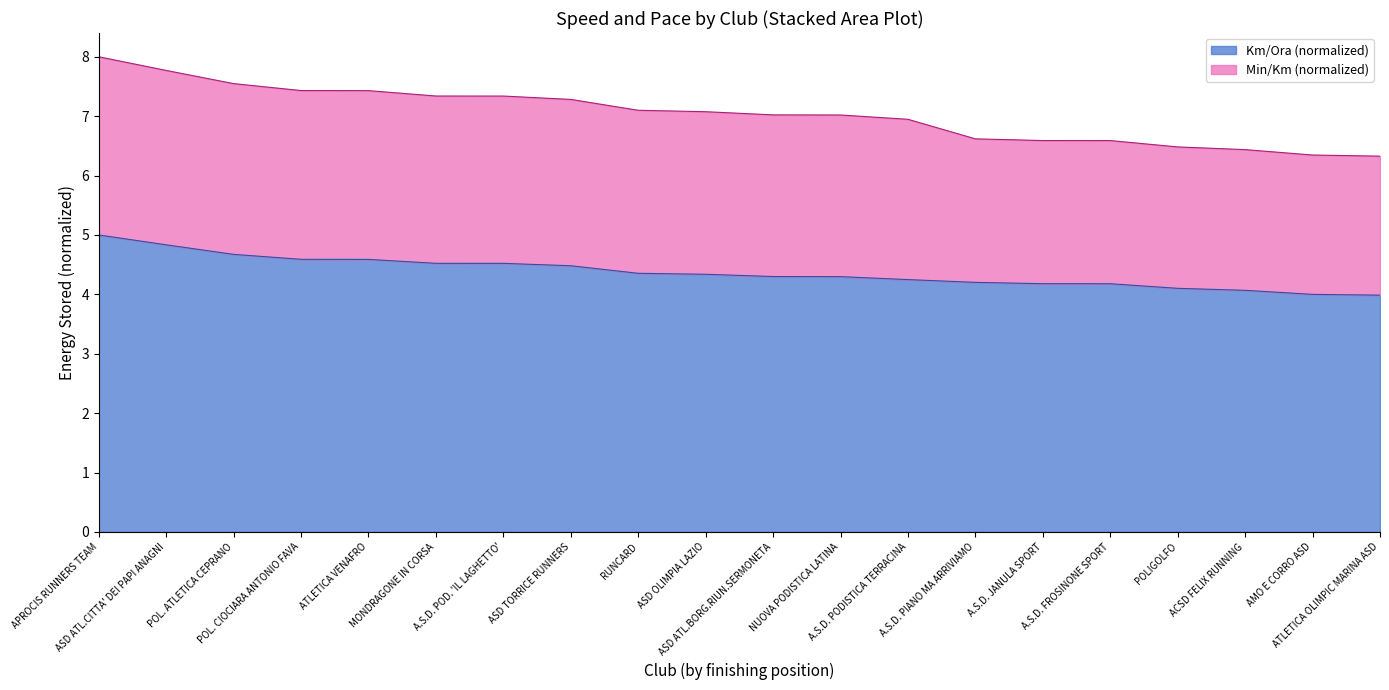

True or false: Km/Ora and Position intersect in this chart.

False